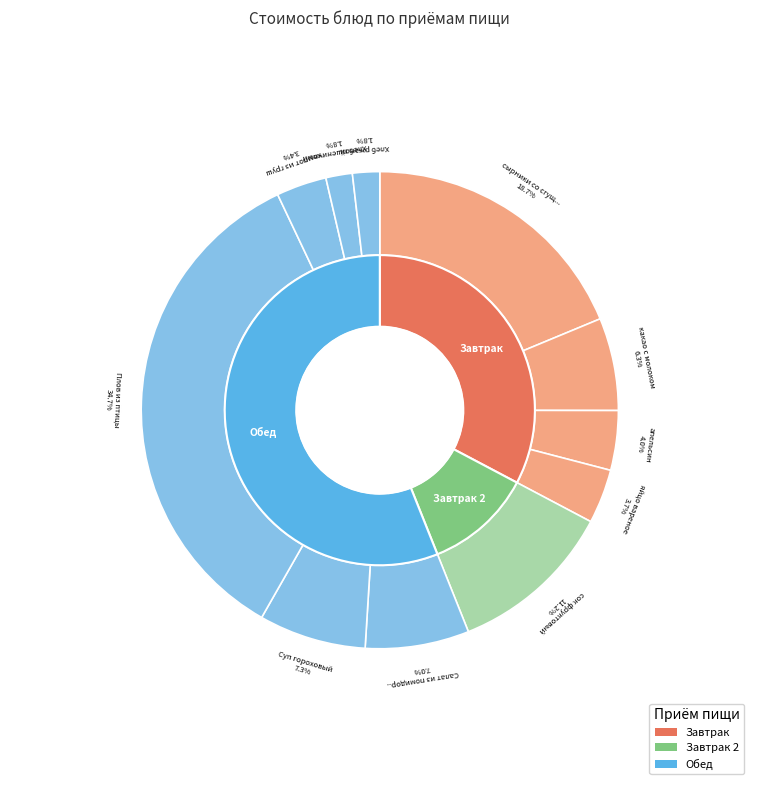

How many segments does this pie chart have?

11